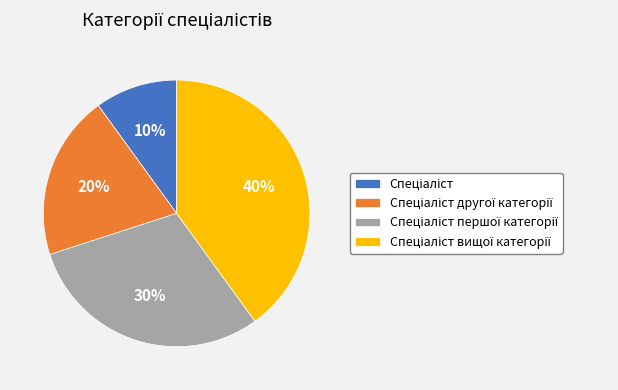

How many segments does this pie chart have?

4